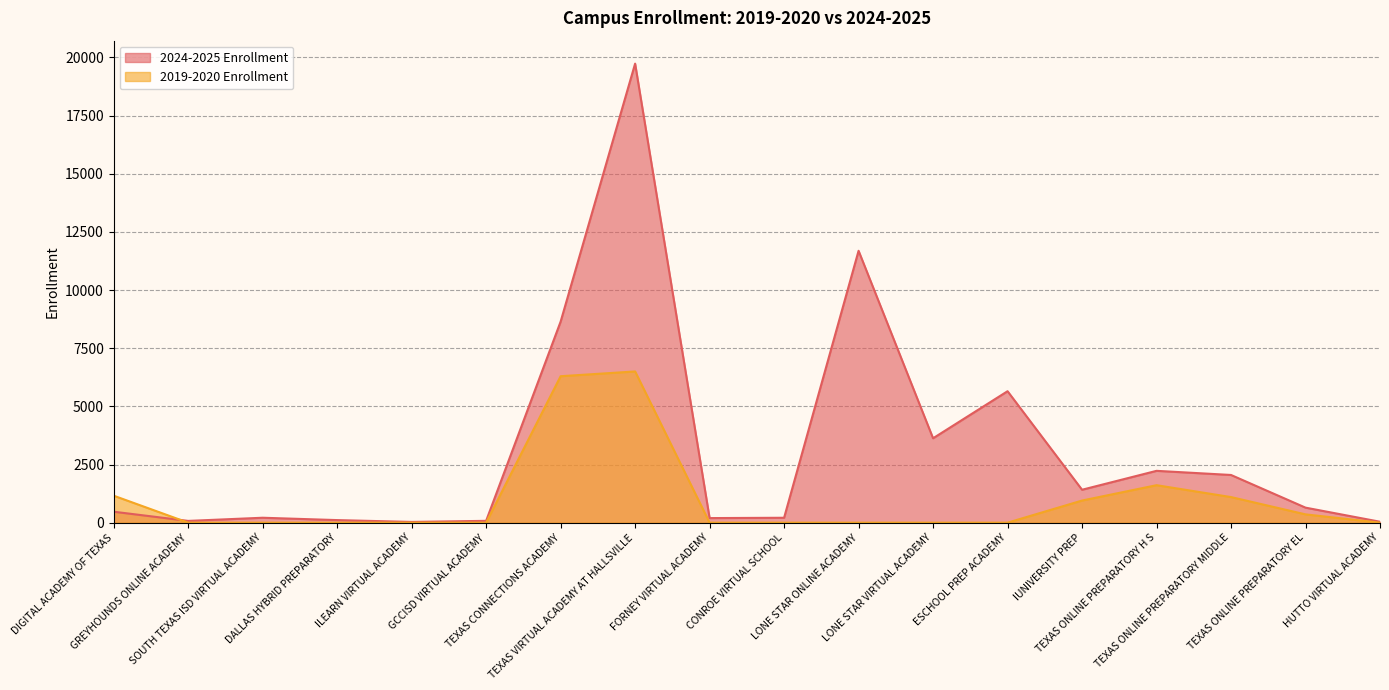

Reading left to right, list all the values displayed in this chart.

2024-2025 Enrollment: 471	76	212	111	32	79	8641	19731	197	211	11686	3628	5650	1415	2228	2050	646	40
2019-2020 Enrollment: 1160	0	0	0	0	0	6295	6500	0	0	0	0	0	951	1611	1100	357	0